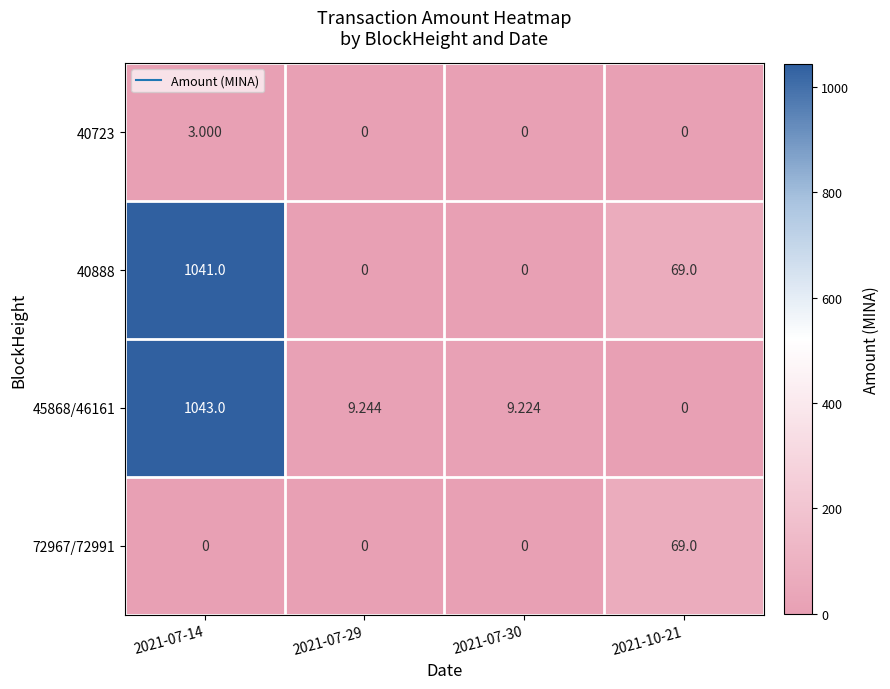

Is the value of 45868/46161 at 2021-07-30 greater than the value of 40888 at 2021-10-21?

No